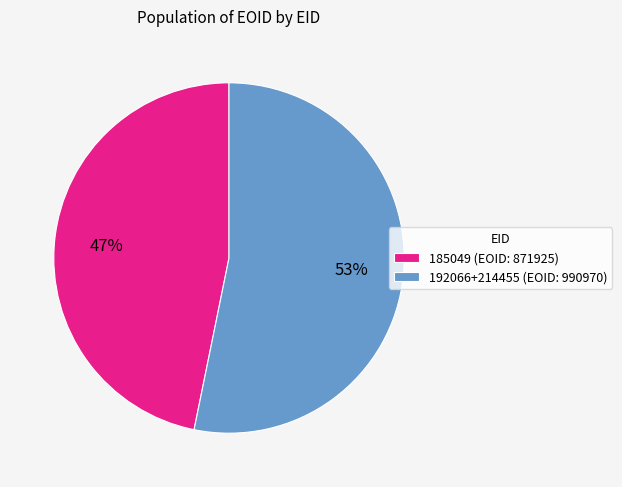

Which category has the smallest portion of the pie?

185049 (EOID: 871925)